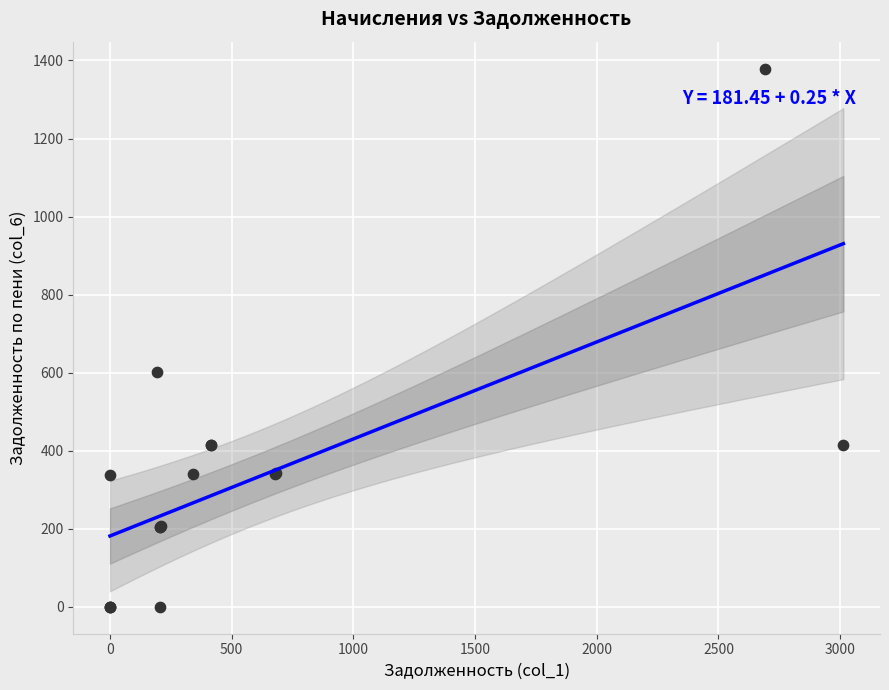

What Y value in the scatter plot is closest to 689?

602.0